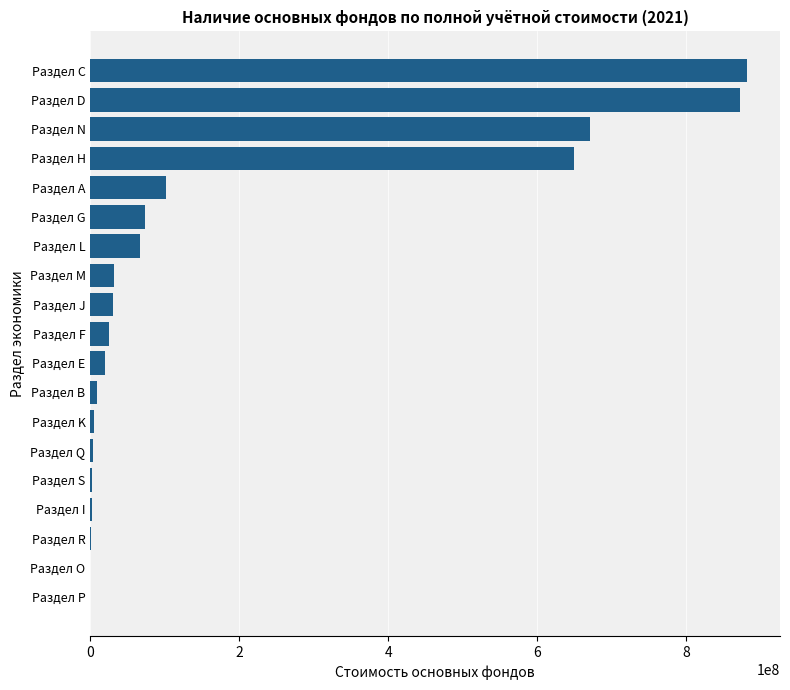

What is the sum of all values?

3449131812